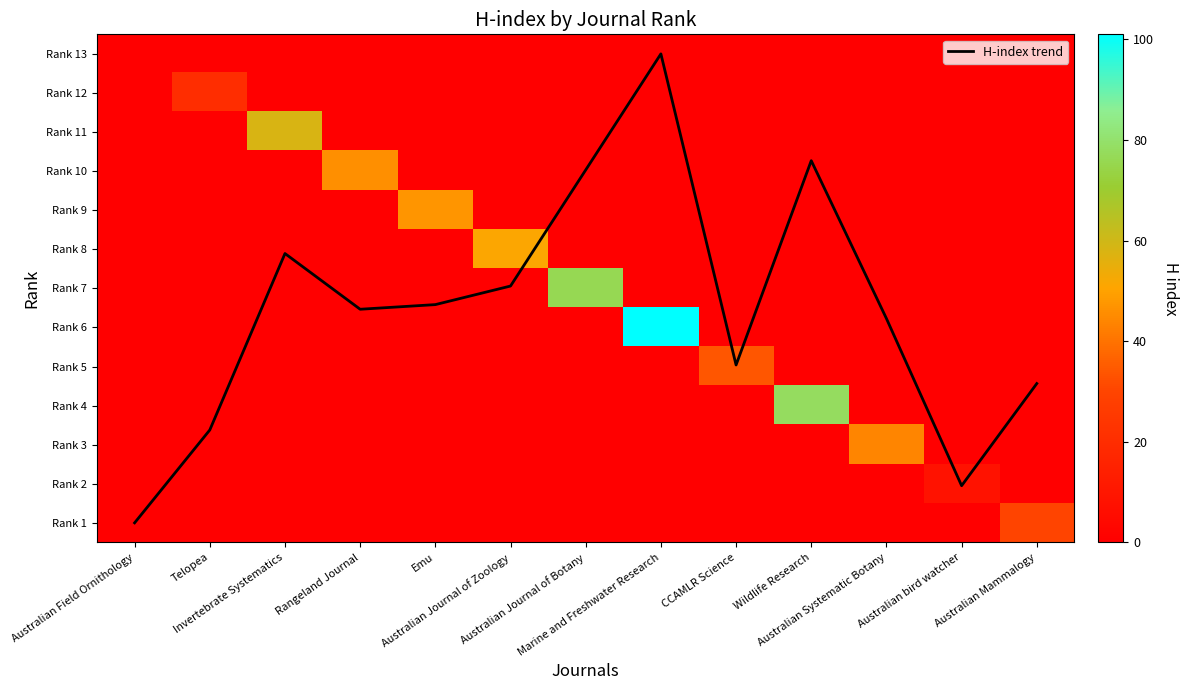

Which series has the largest total across all categories?

Rank 6